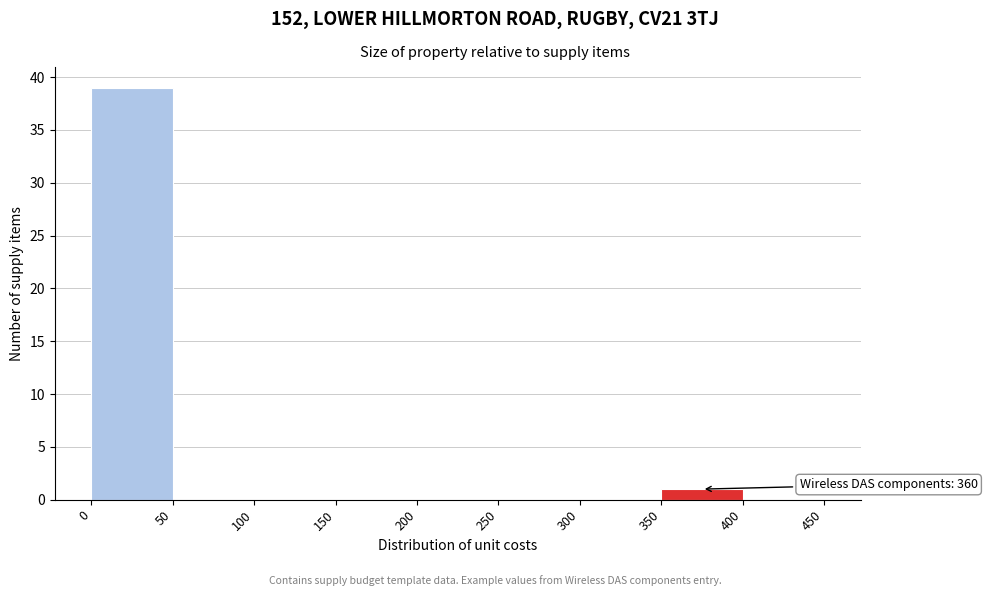

Which range on the x-axis has the tallest bar?

0 to 50